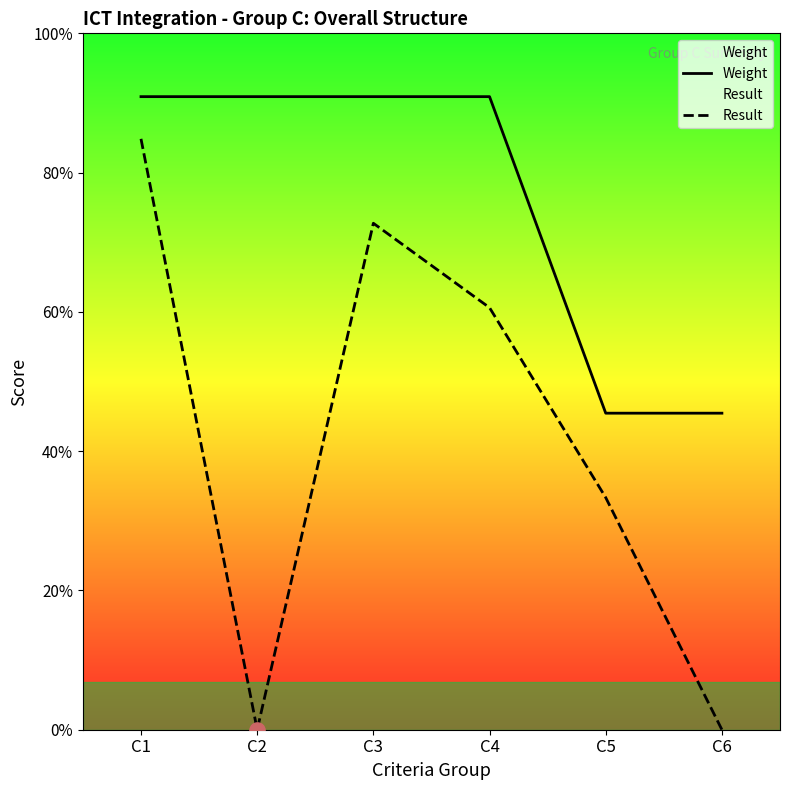

Which series has the largest Y range (max minus min)?

Result